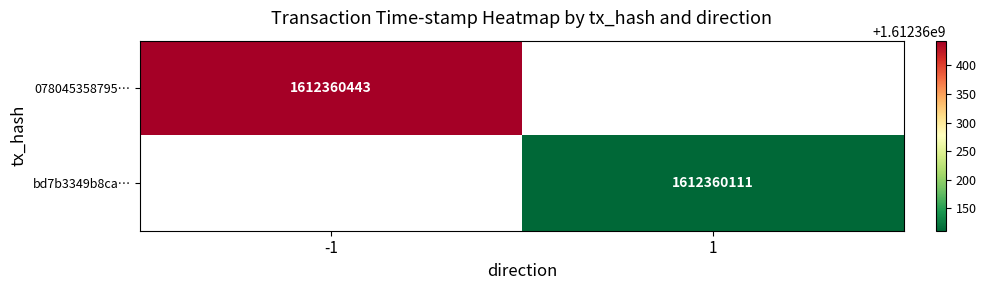

What is the greatest value displayed?

1612360443